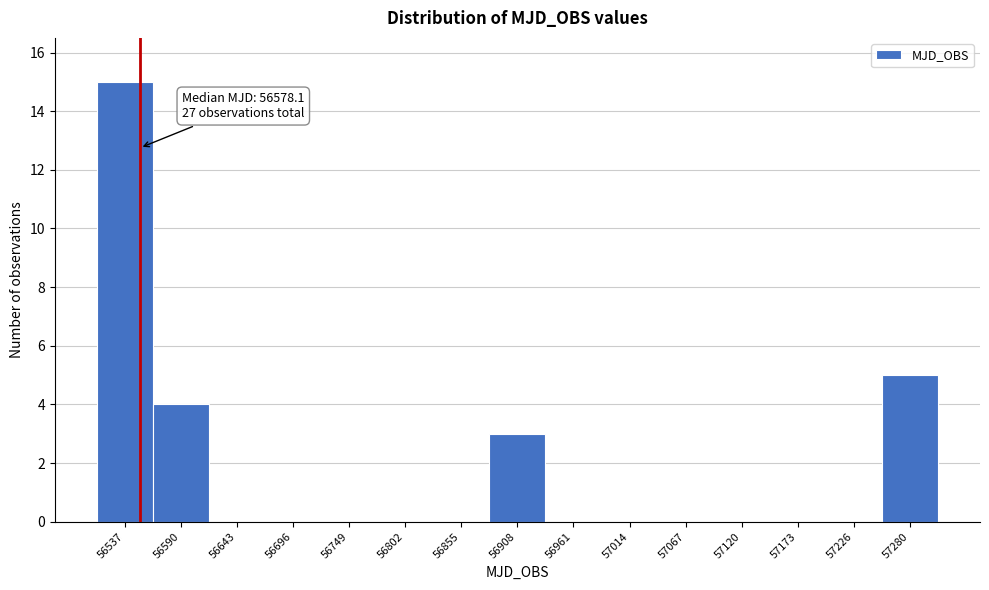

Reading left to right, what are all the values shown in this chart?

56537=15	56590=4	56643=0	56696=0	56749=0	56802=0	56855=0	56908=3	56961=0	57014=0	57067=0	57120=0	57173=0	57226=0	57280=5